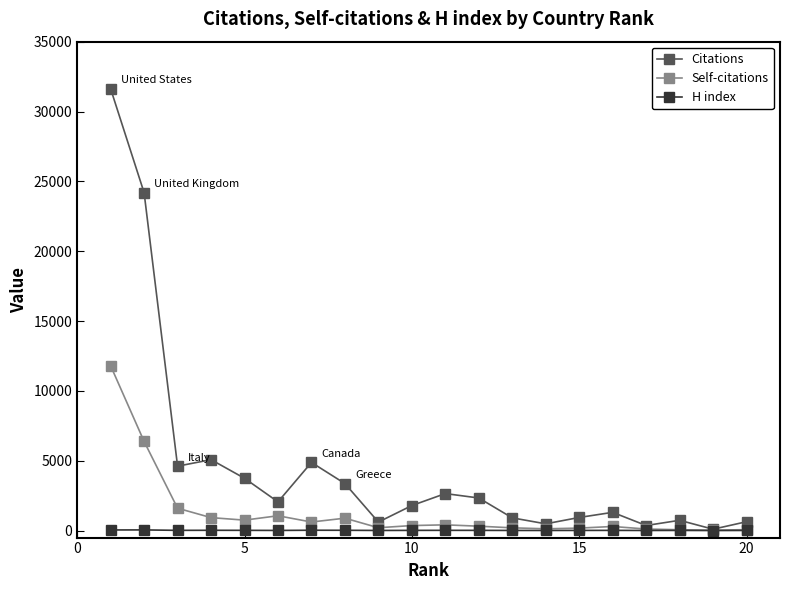

How many lines are shown in the chart?

3